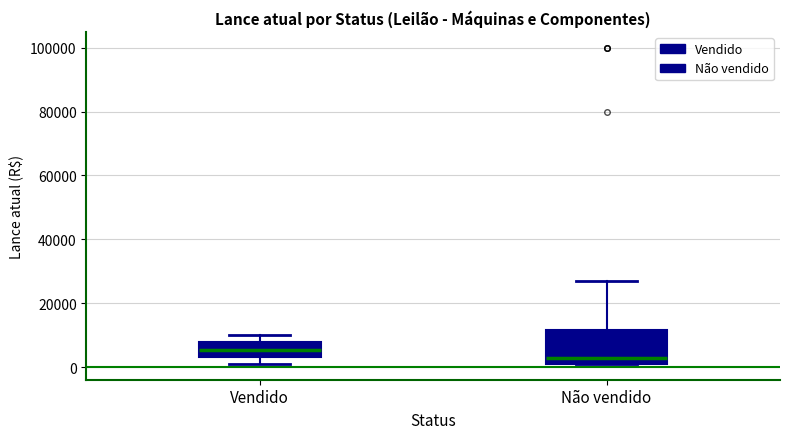

Where does the upper whisker of the box for Vendido end on the y-axis? The values are not printed on the chart, so give them approximately, as read against the axis.

10000